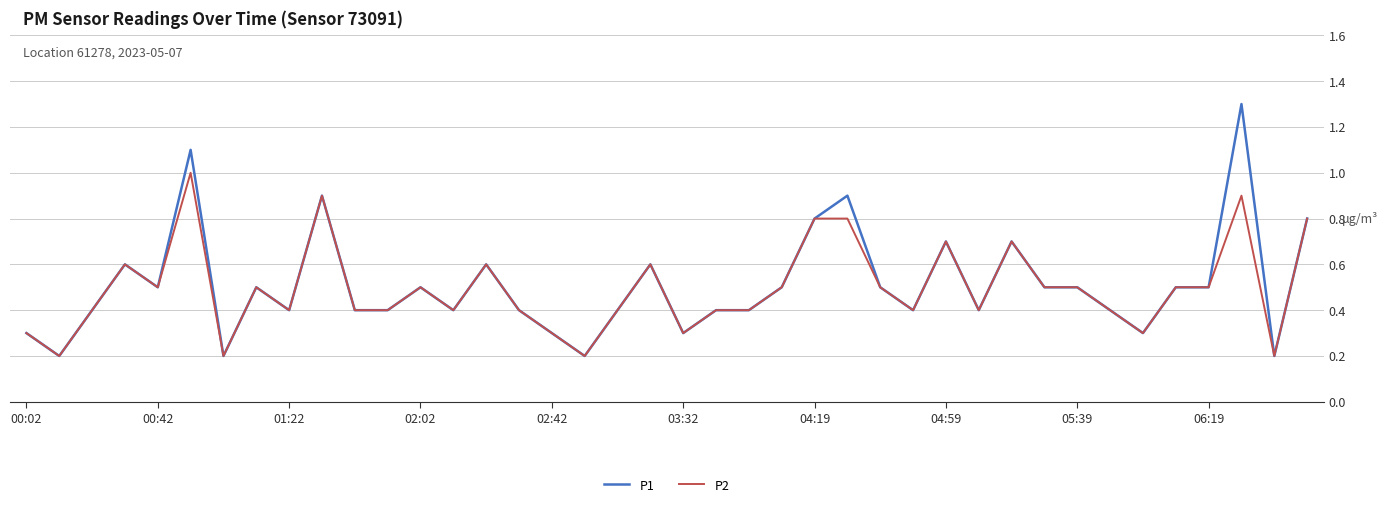

How many distinct data groups are displayed?

2